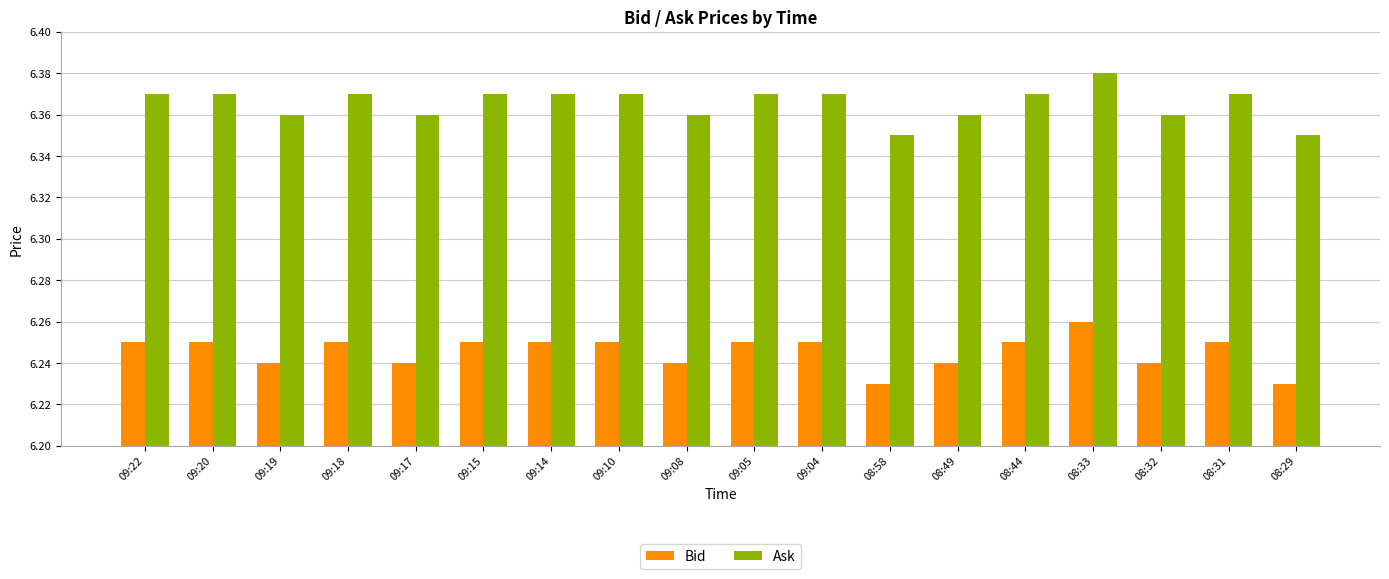

Rank the series at 09:10 from lowest to highest value.

Bid, Ask